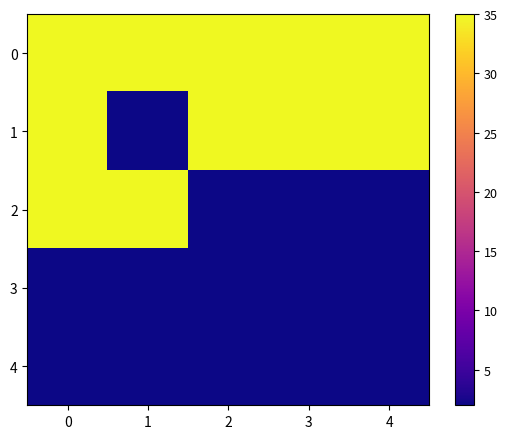

What is the difference between the highest and lowest values at 2?

33